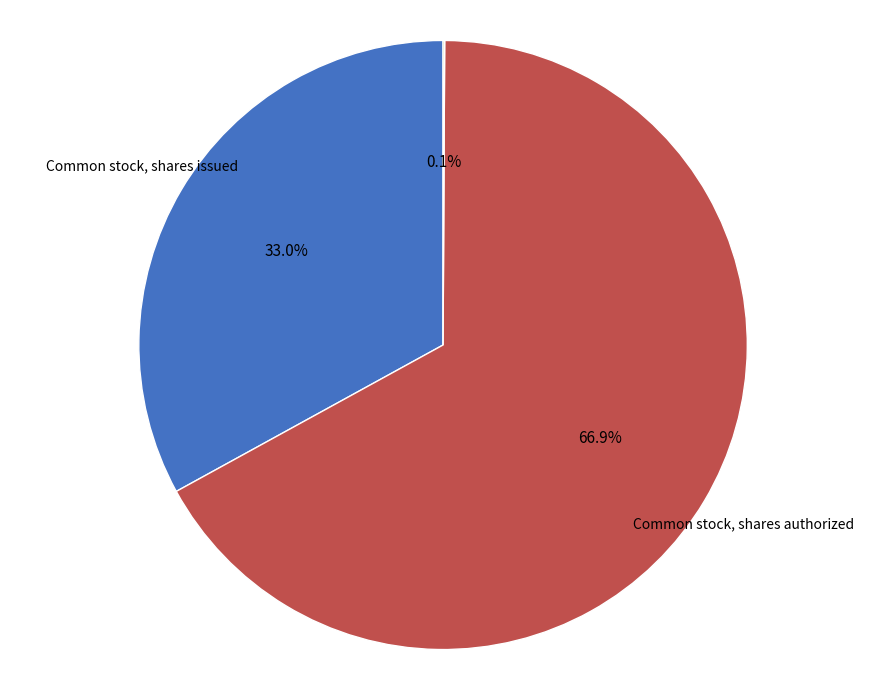

Does any single category account for the majority?

Yes